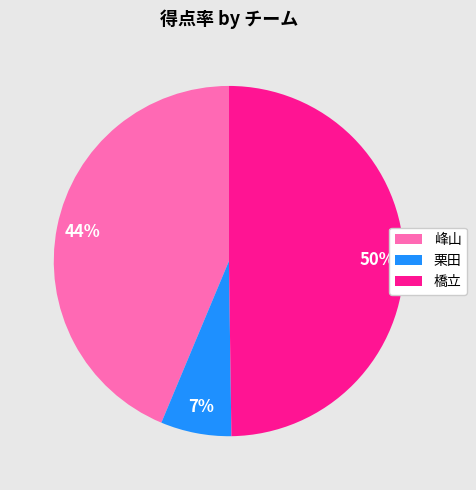

The 栗田 slice represents 7% of the pie. True or false?

True